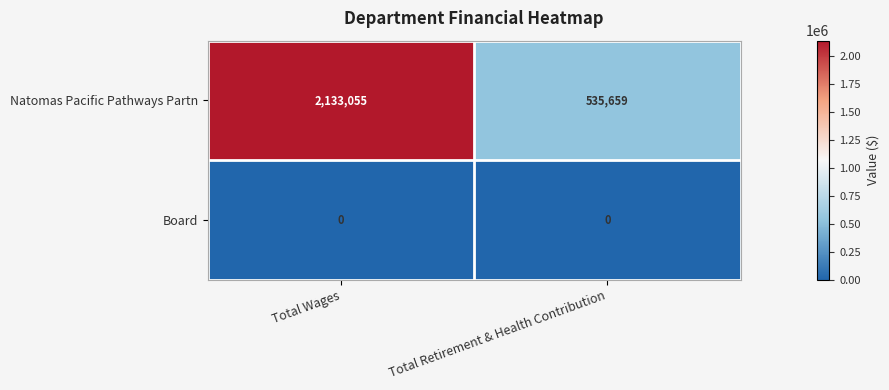

Reading left to right, extract all data points from this chart.

Natomas Pacific Pathways Partn: 2133055	535659
Board: 0	0